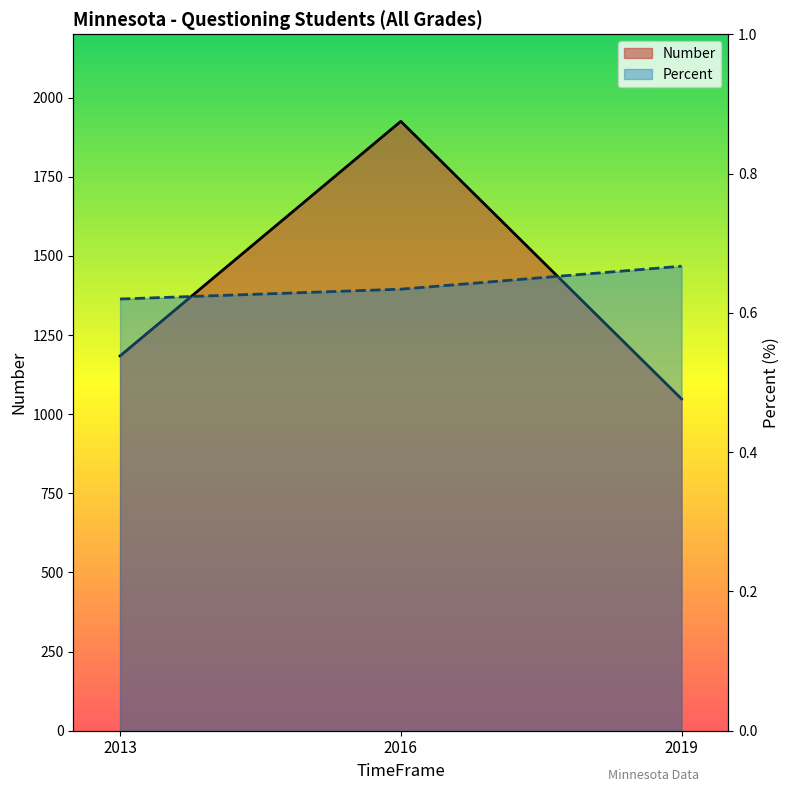

Which has a higher value, 2019 or 2016?

2016